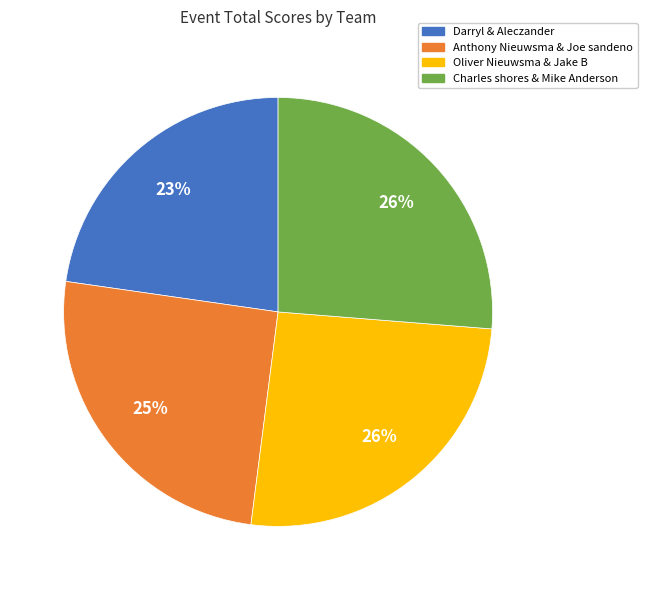

How many segments does this pie chart have?

4